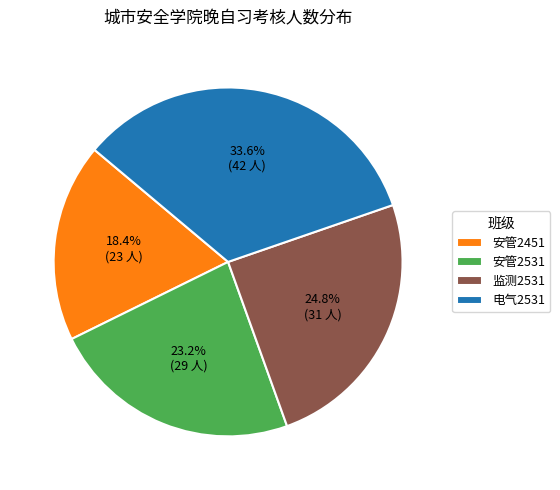

How many segments does this pie chart have?

4